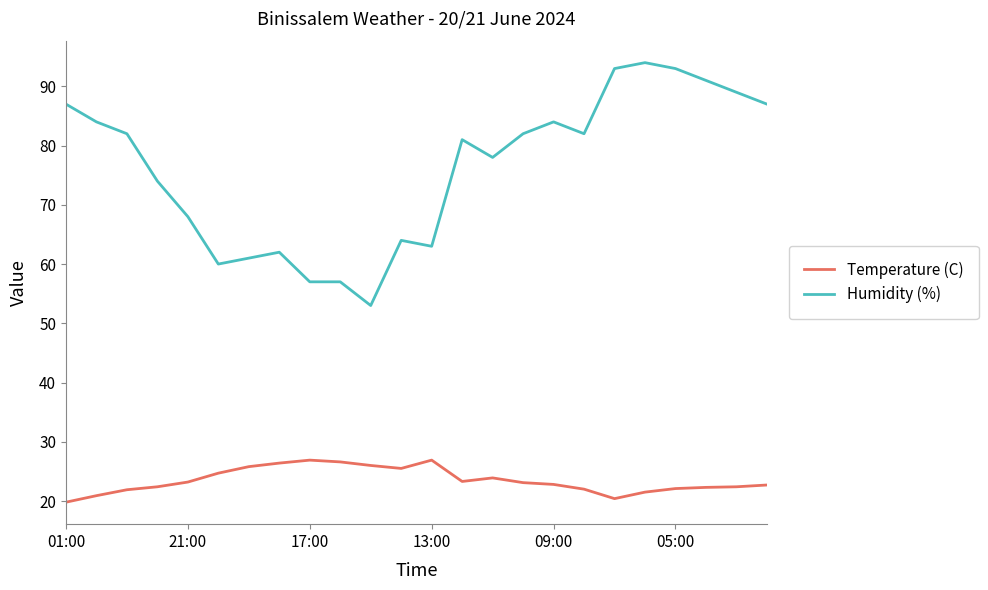

Rank the series by their maximum value, from lowest to highest.

Temperature (C), Humidity (%)